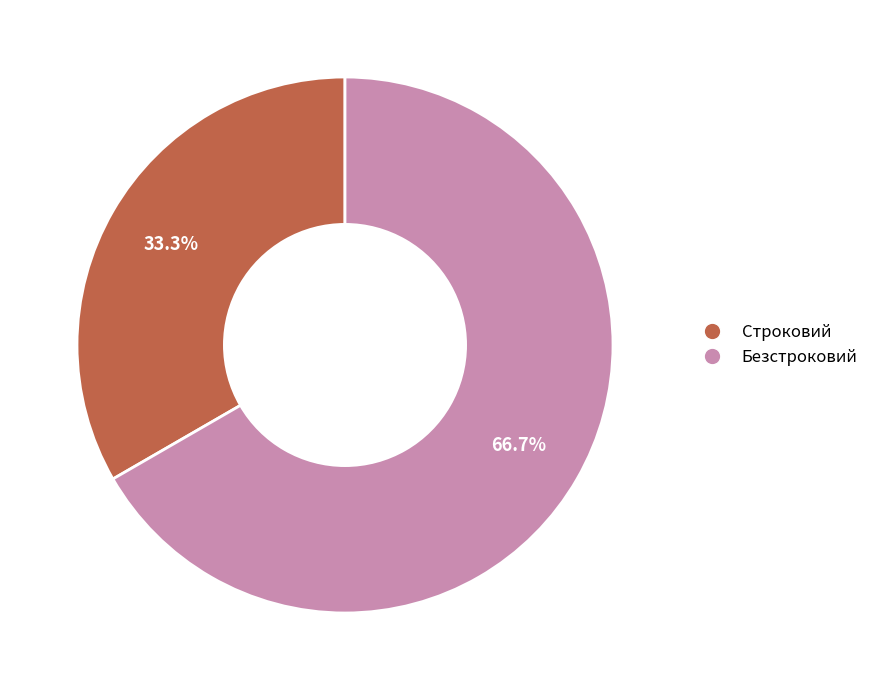

How many segments does this pie chart have?

2